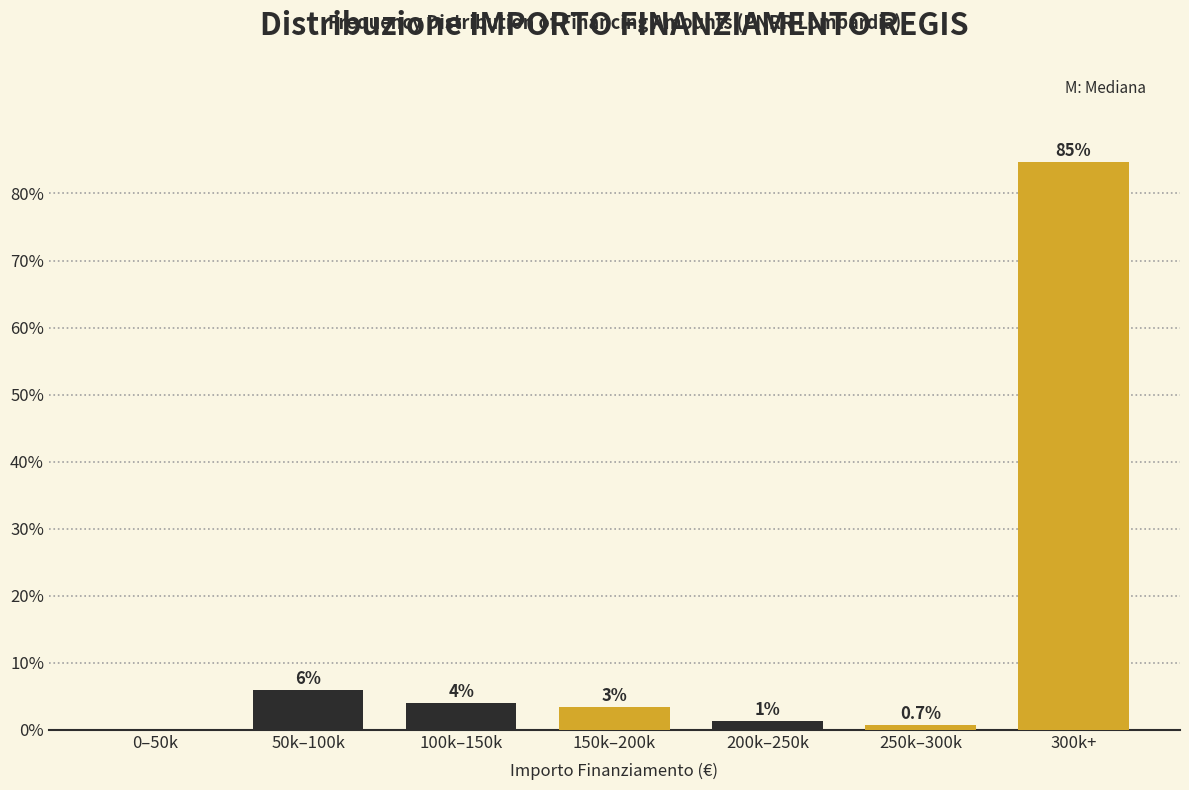

Where does the data first go above 3?

50k–100k